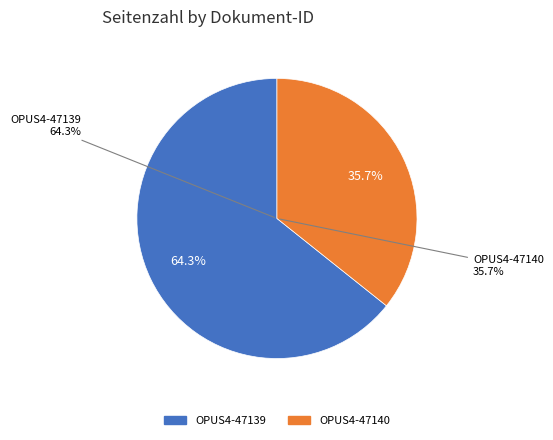

What portion of the pie excludes OPUS4-47139?

35.7%